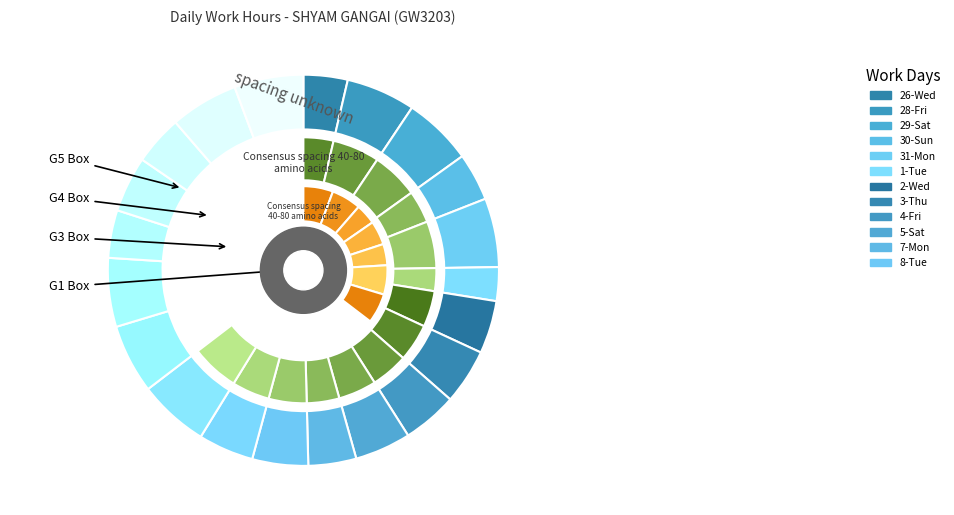

Count the number of slices in the pie.

21